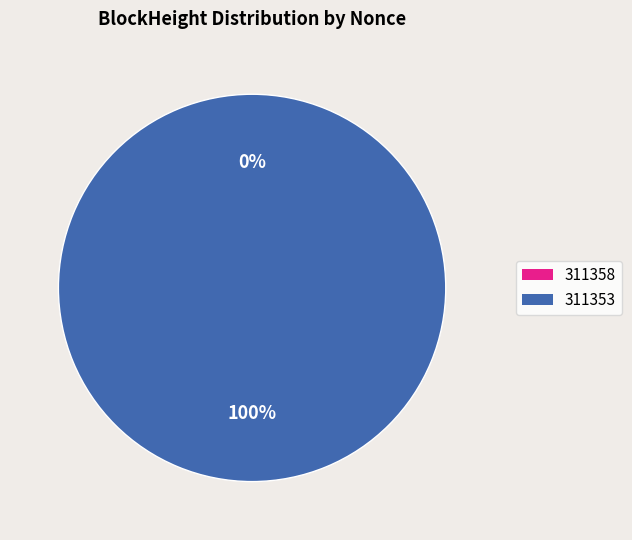

Which category has the smallest portion of the pie?

311358